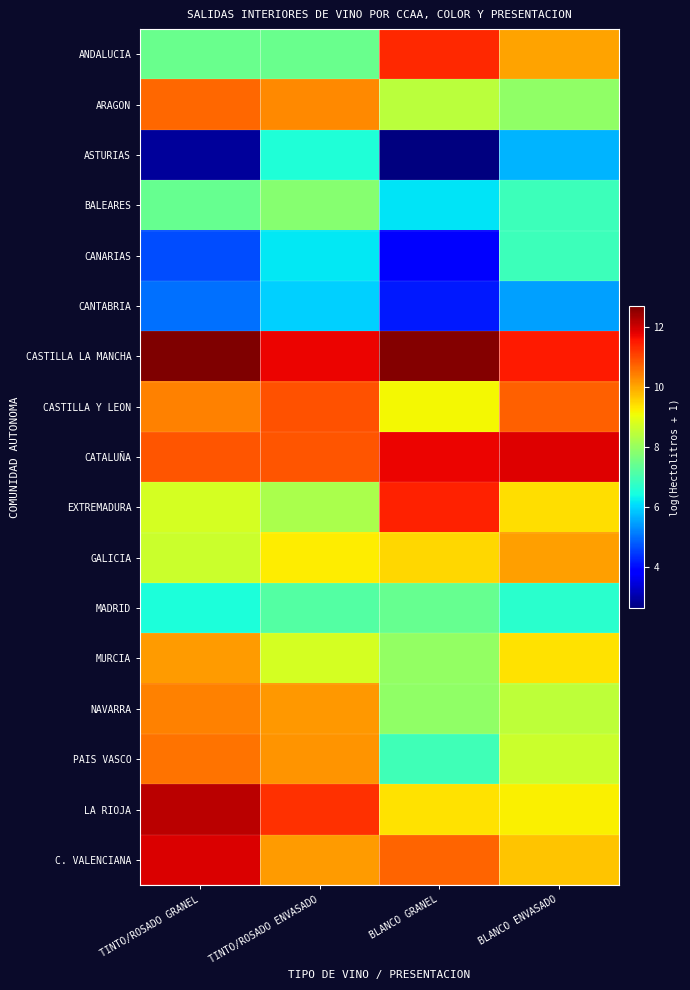

Rank the series at TINTO/ROSADO GRANEL from highest to lowest value.

CASTILLA LA MANCHA, LA RIOJA, C. VALENCIANA, CATALUÑA, ARAGON, PAIS VASCO, CASTILLA Y LEON, NAVARRA, MURCIA, EXTREMADURA, GALICIA, ANDALUCIA, BALEARES, MADRID, CANTABRIA, CANARIAS, ASTURIAS